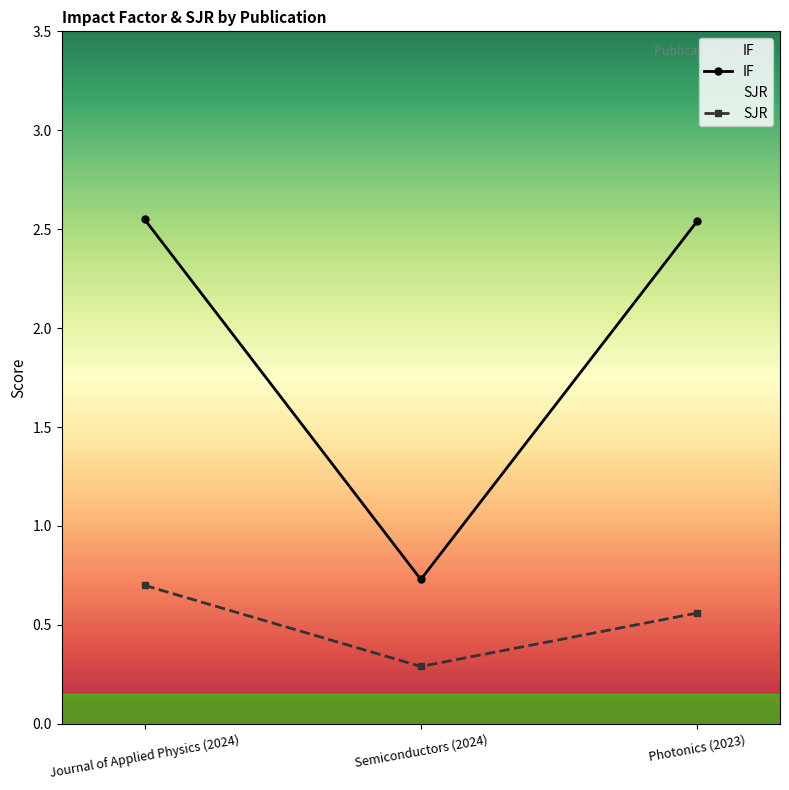

What is the spread (max minus min) of values at Photonics (2023)?

2.0